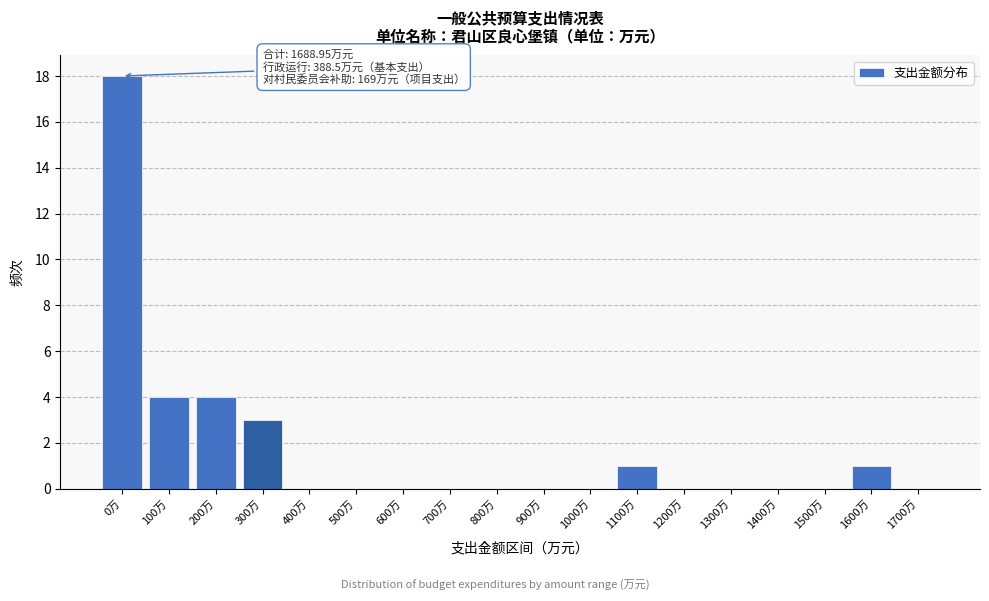

Reading left to right, list all the values displayed in this chart.

0万=18	100万=4	200万=4	300万=3	400万=0	500万=0	600万=0	700万=0	800万=0	900万=0	1000万=0	1100万=1	1200万=0	1300万=0	1400万=0	1500万=0	1600万=1	1700万=0